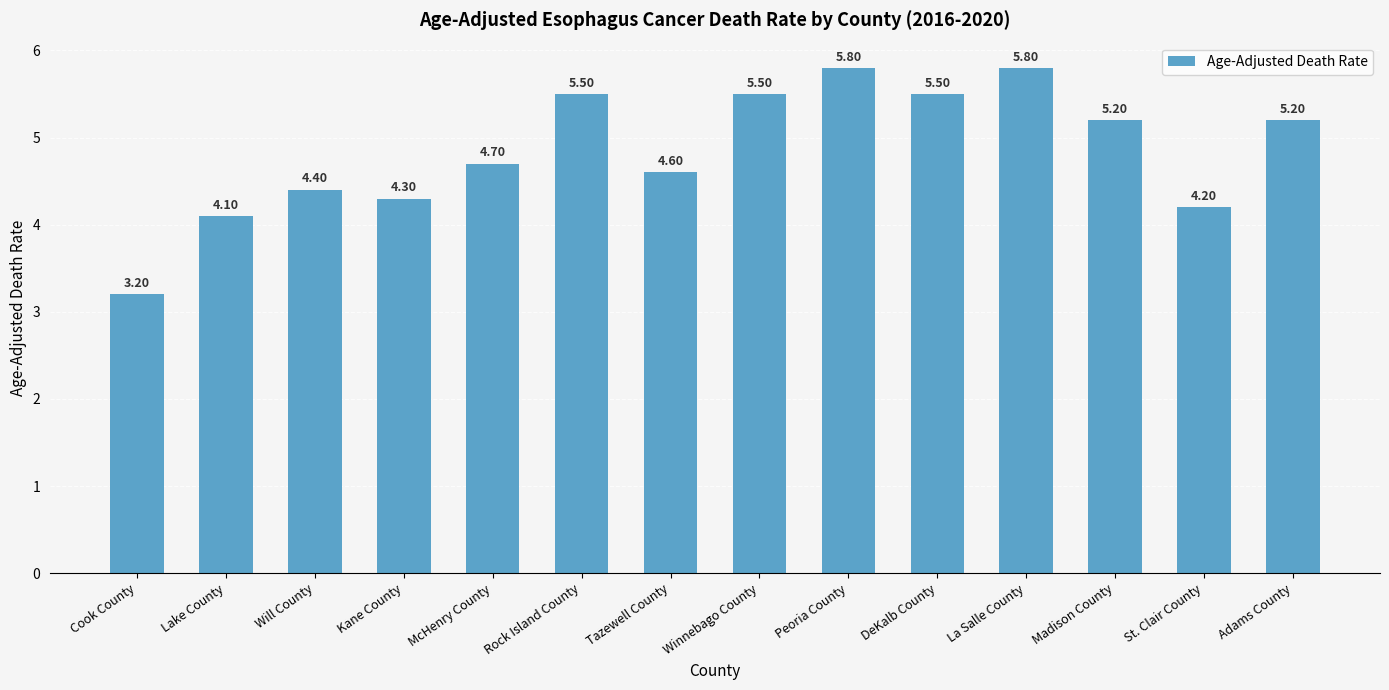

Where is the data nearest to the value 4?

Lake County